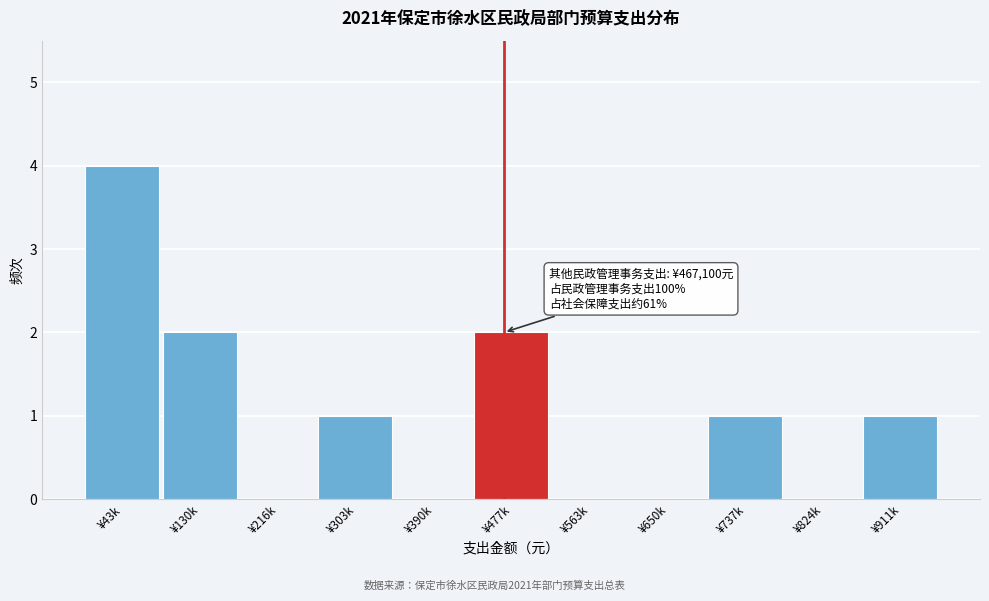

Reading left to right, list all the values displayed in this chart.

¥43k=4	¥130k=2	¥216k=0	¥303k=1	¥390k=0	¥477k=2	¥563k=0	¥650k=0	¥737k=1	¥824k=0	¥911k=1